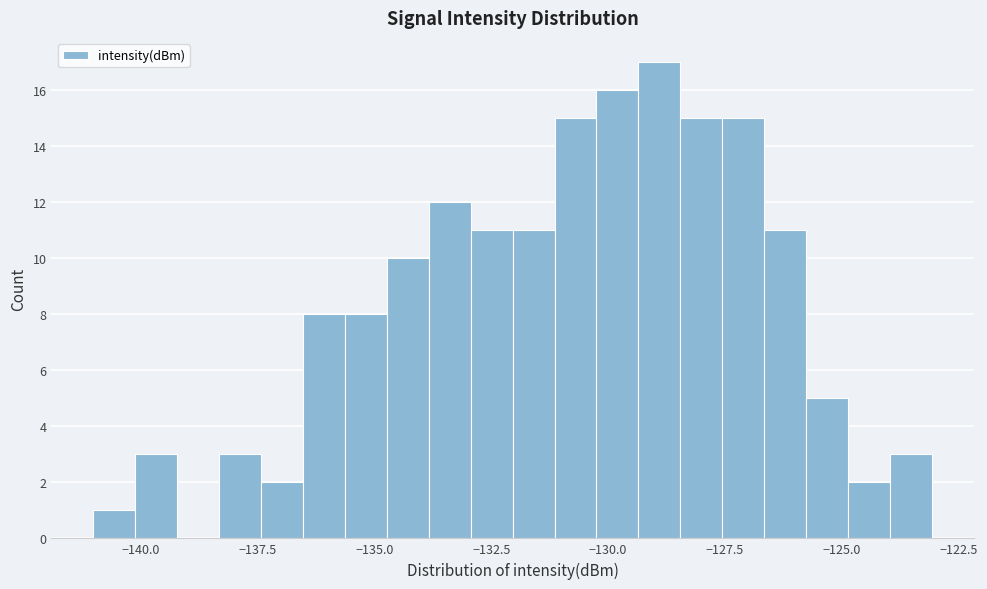

Read against the x-axis, roughly where is the centre of the tallest bar?

-129.0